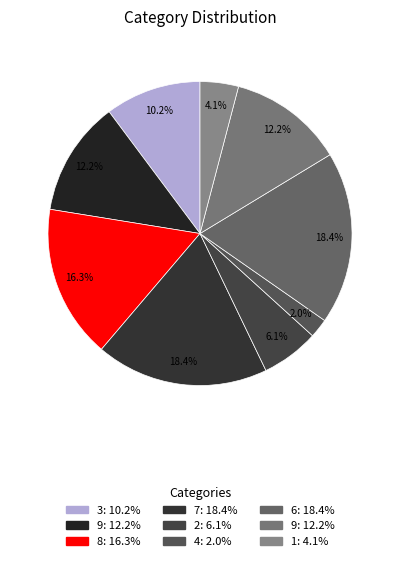

To the nearest percent, what is the difference between the largest and smallest slice percentages?

16%